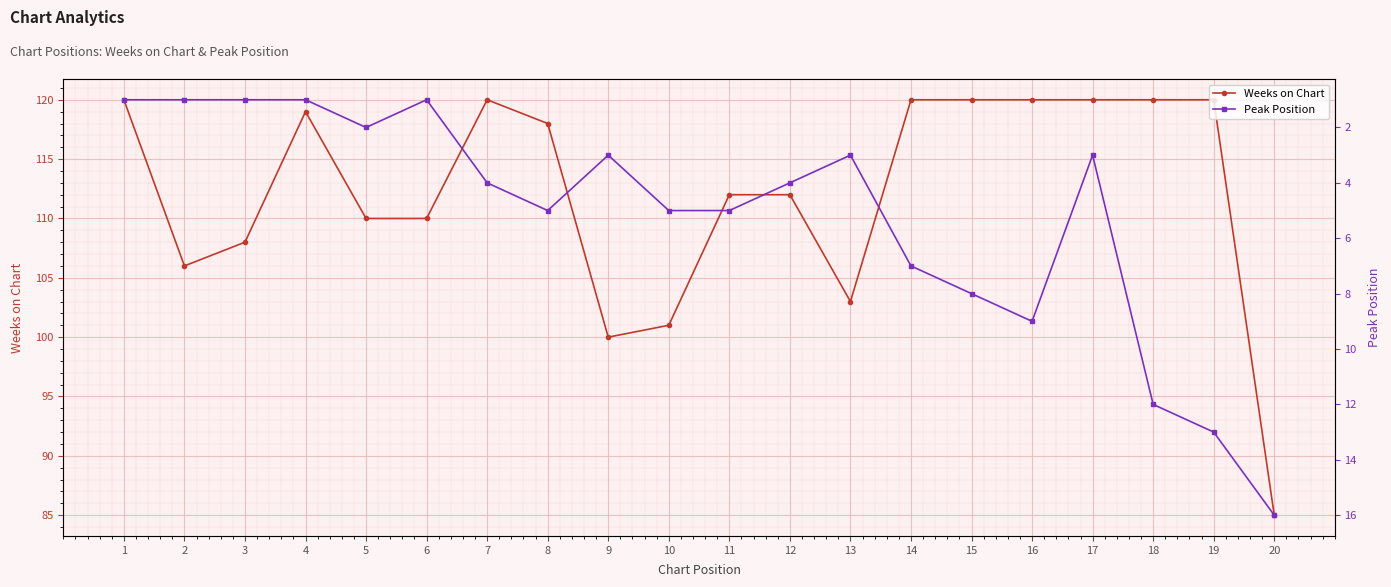

At which label does Peak Position reach its peak?

20